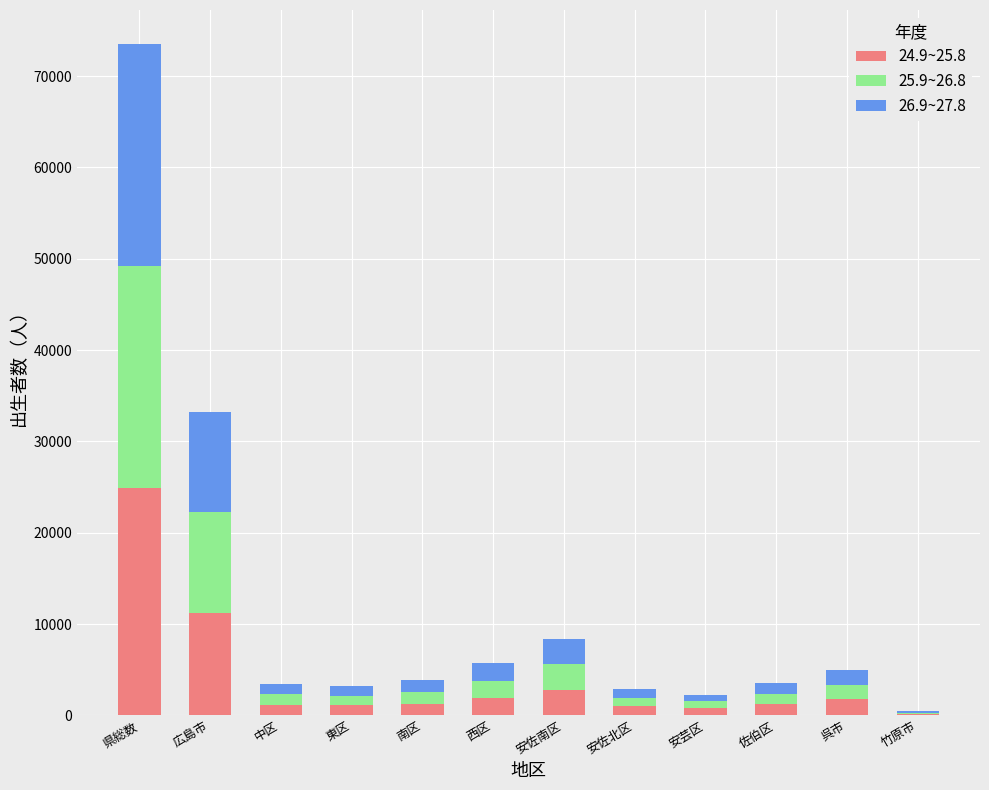

What is the total value across all series at 西区?

5702